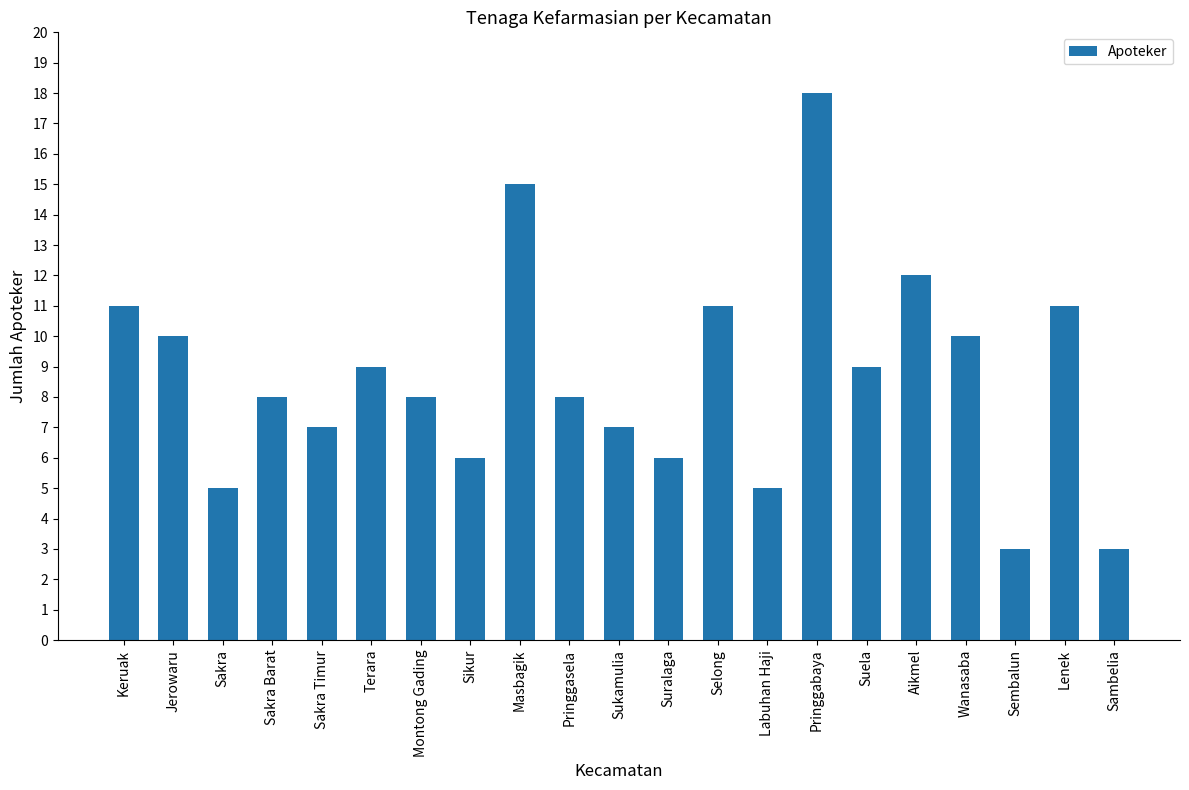

What is the change in value from Pringgasela to Selong?

+3